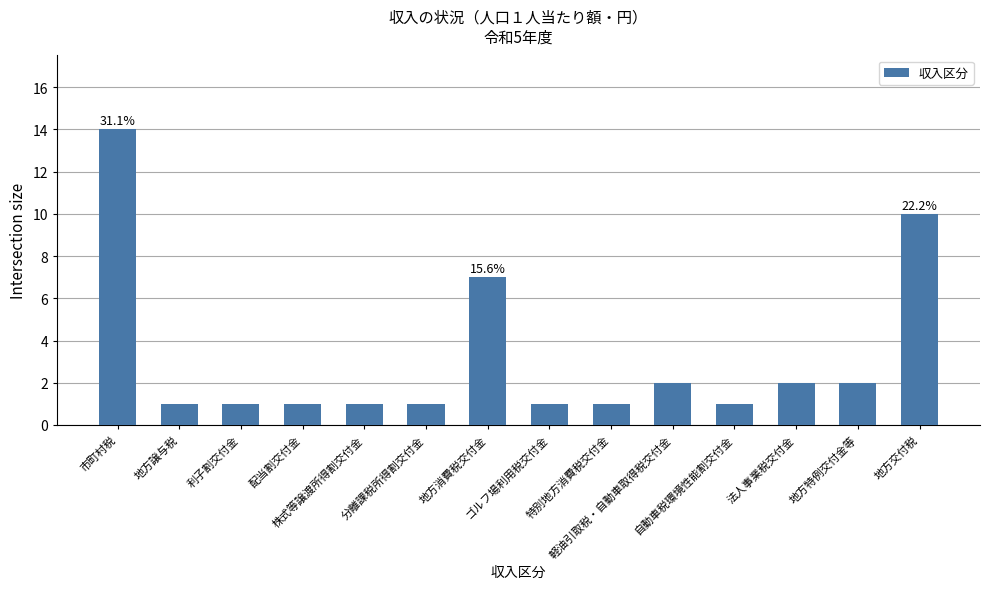

How many bars are there in total?

14